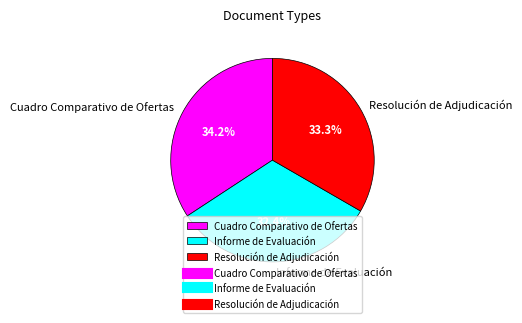

Approximately how many times larger is the value at Cuadro Comparativo de Ofertas compared to Resolución de Adjudicación?

1.0